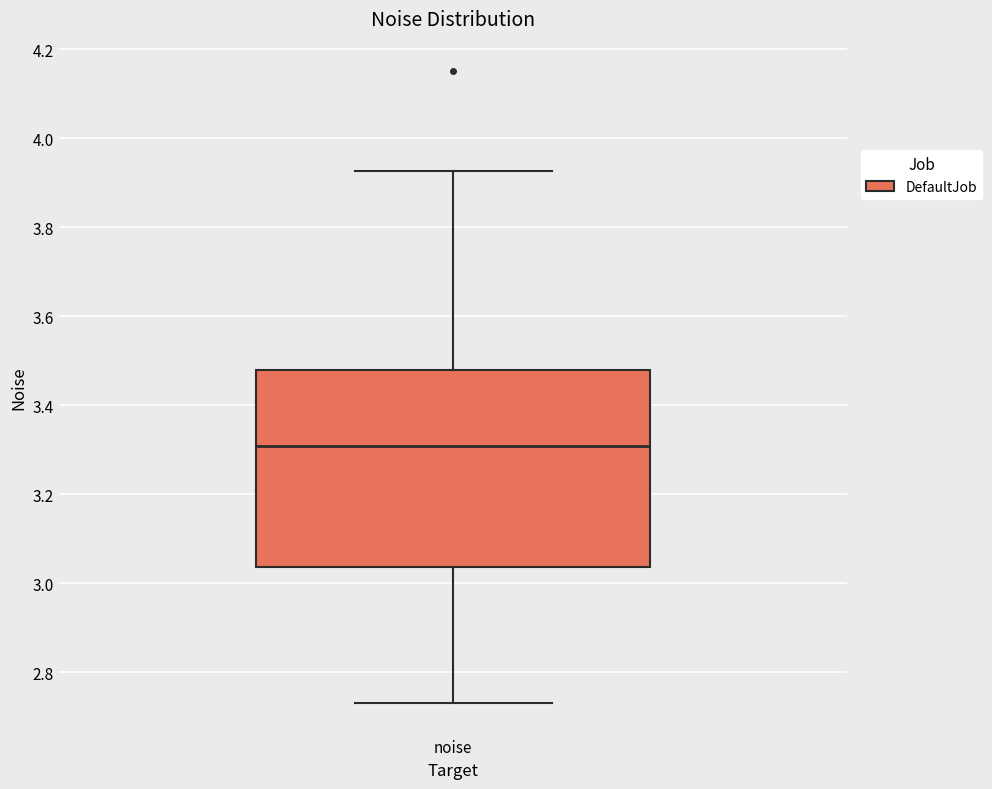

Transcribe this box plot: give where the median line is, the range the box spans, and where the two whiskers end, as read against the y-axis. The values are not printed on the chart, so give them approximately, as read against the axis.

median 3.30, box 3.04 to 3.48, whiskers 2.74 to 3.92